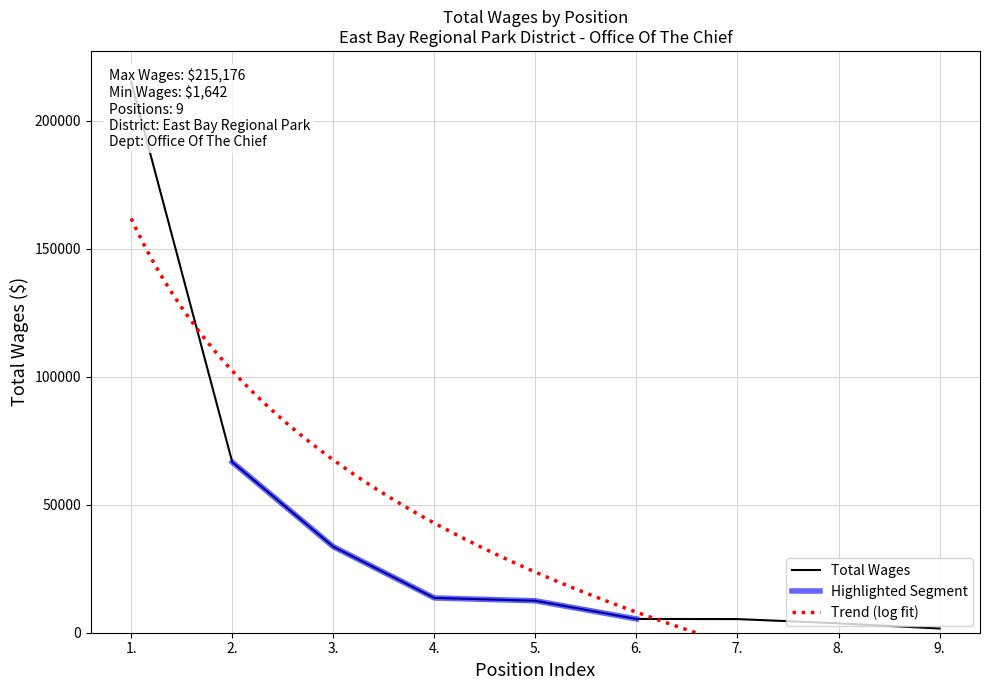

Is this an area chart (filled region under the line)?

No